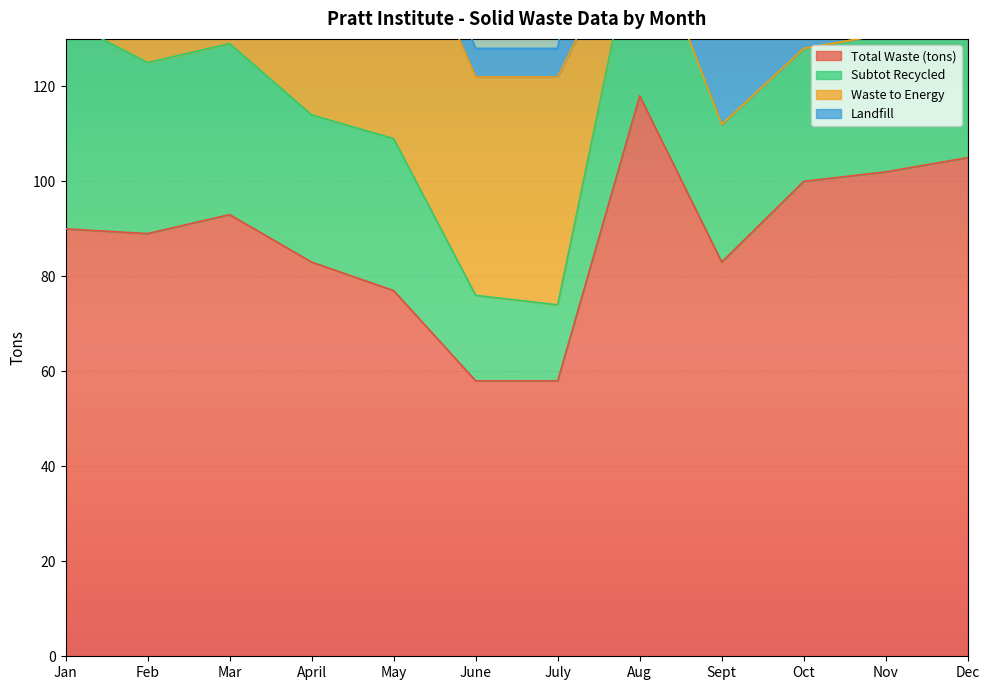

The value of Total Waste (tons) at April is 142. True or false?

False